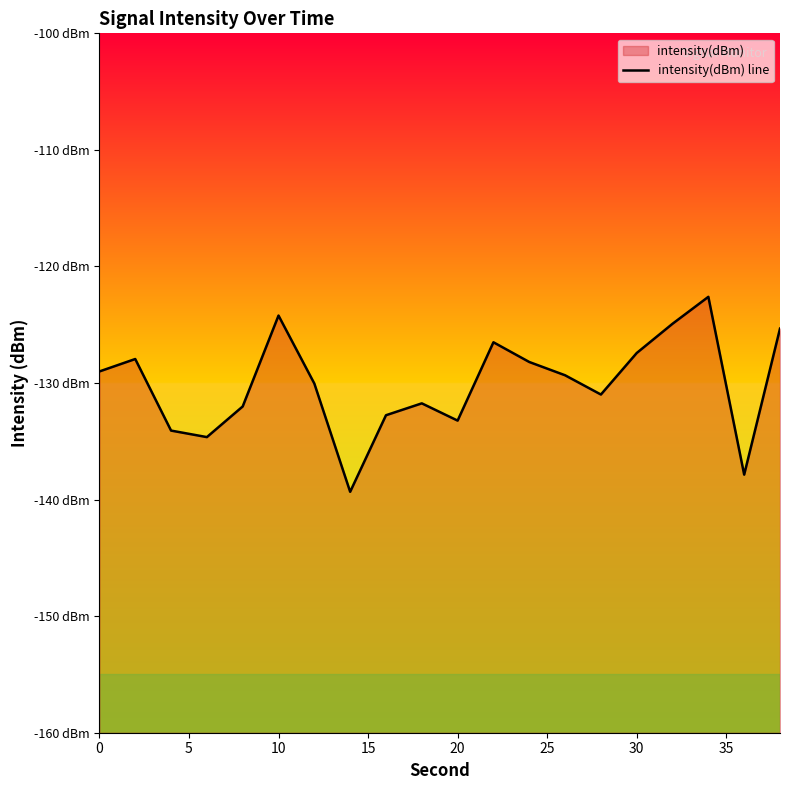

Is it true that the value at 30 is -127.4?

True